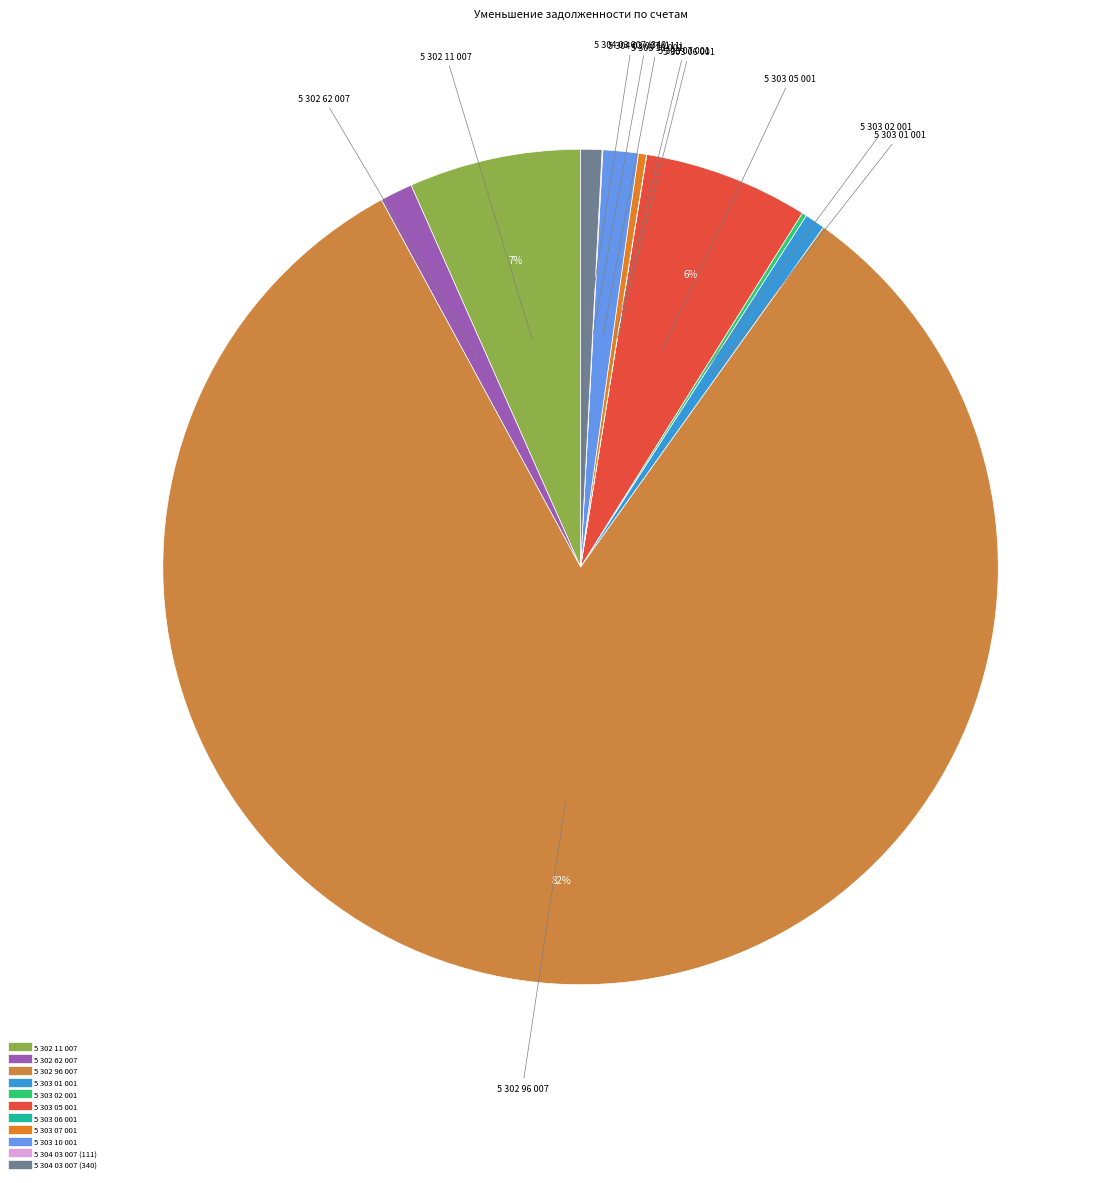

True or false: 5 302 96 007 accounts for 72% of the total.

False